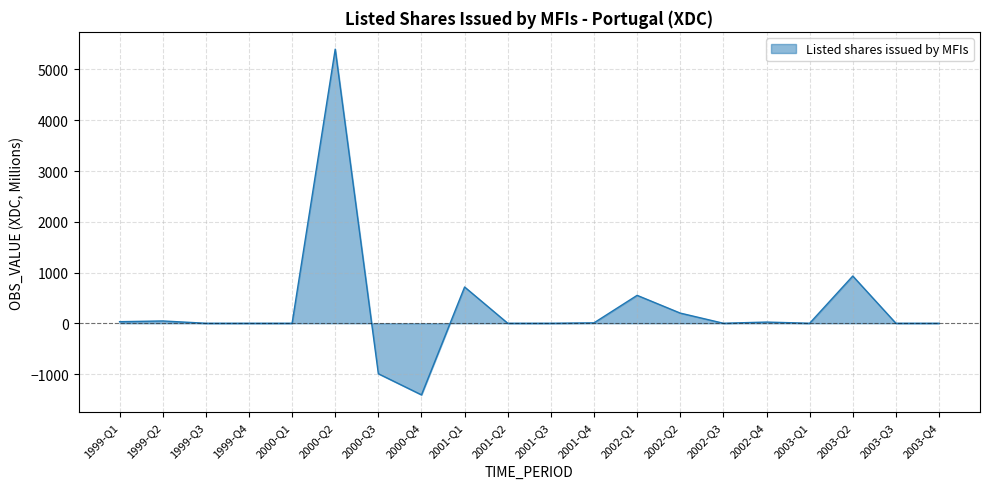

The value at 2001-Q2 is 3624.7. True or false?

False